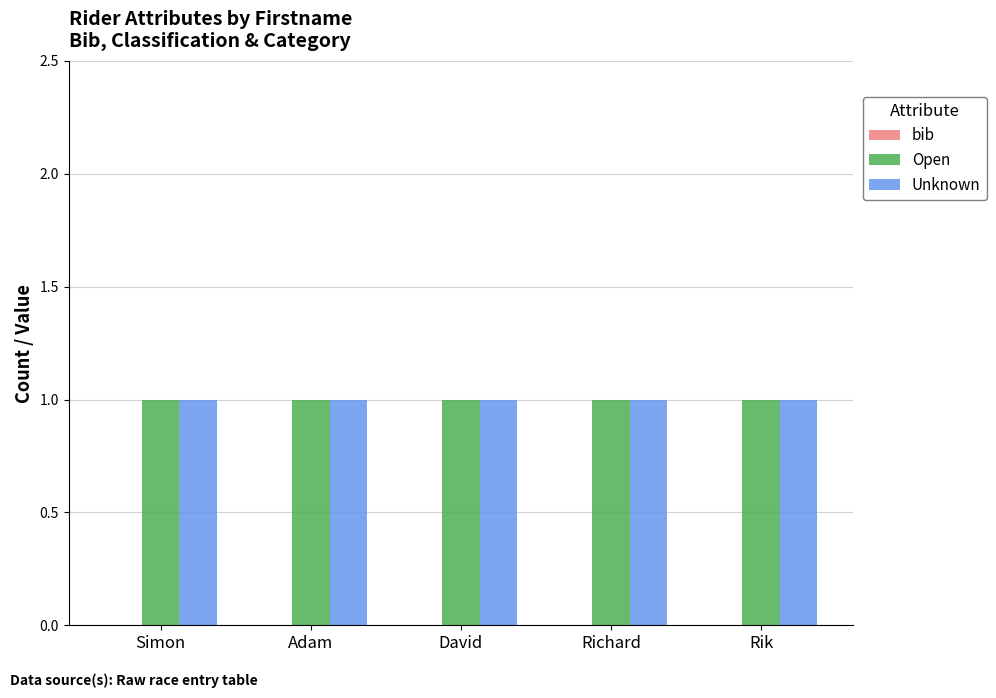

Reading left to right, extract all data points from this chart.

bib: Simon=0	Adam=0	David=0	Richard=0	Rik=0
Open: Simon=1	Adam=1	David=1	Richard=1	Rik=1
Unknown: Simon=1	Adam=1	David=1	Richard=1	Rik=1